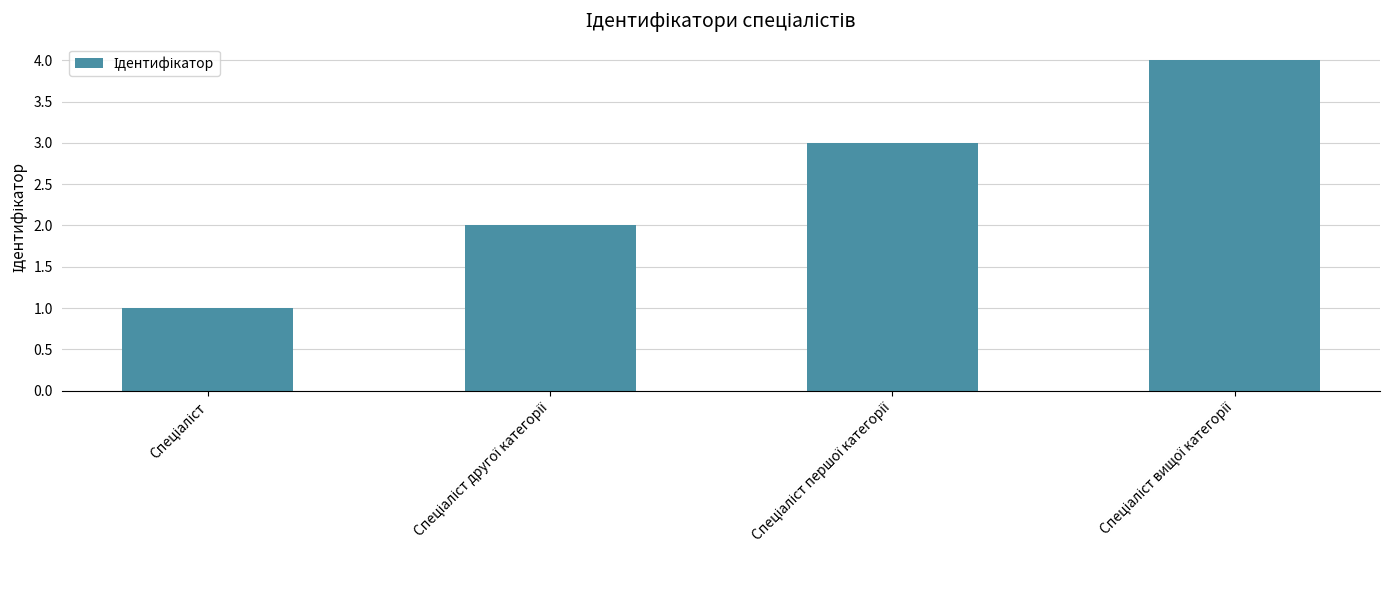

What is the difference between the maximum and minimum values?

3